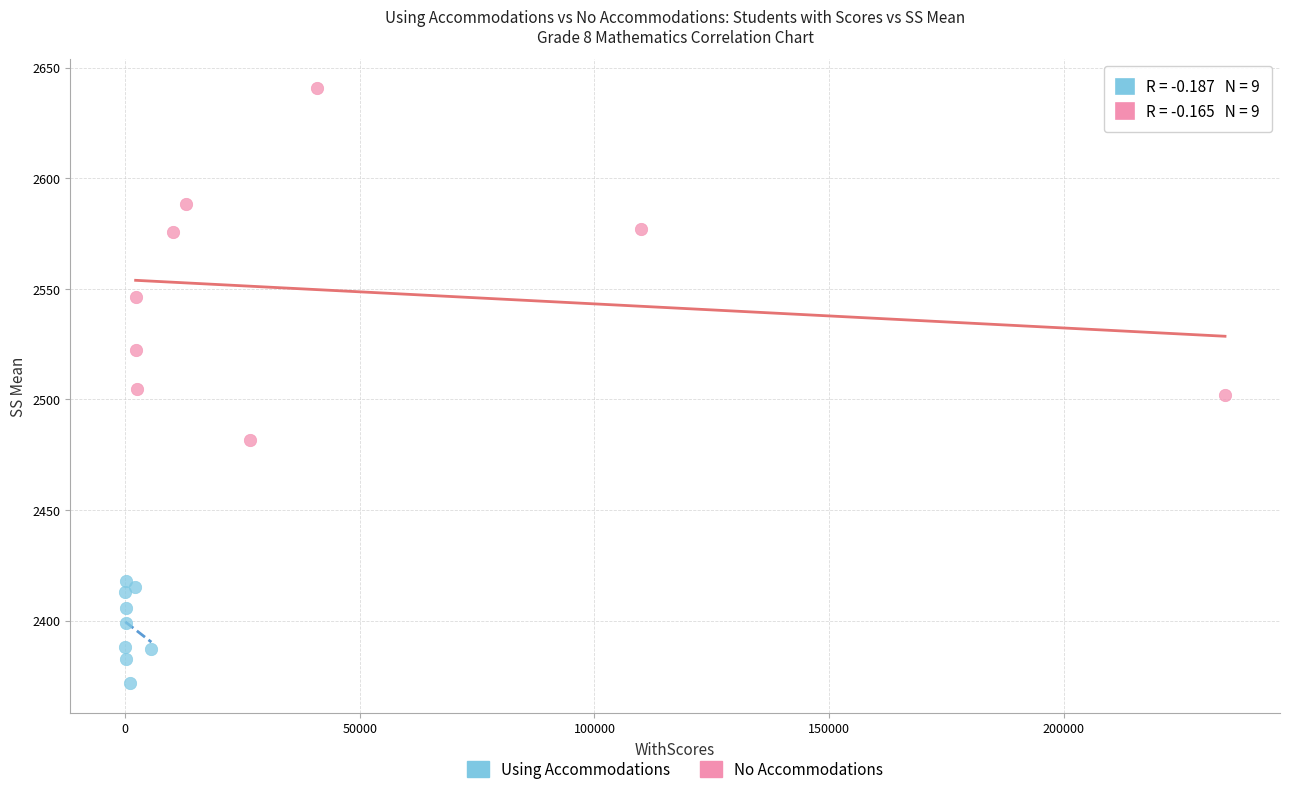

Which series reaches the maximum Y coordinate?

No Accommodations